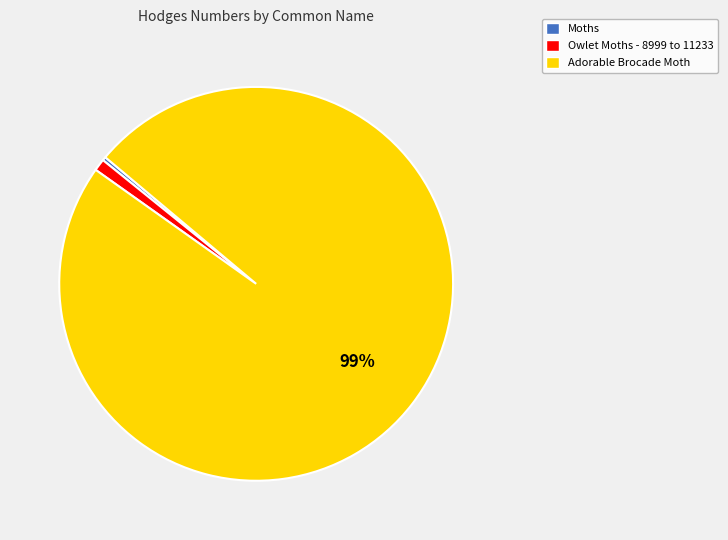

To the nearest percent, what percentage of the pie is Owlet Moths - 8999 to 11233?

1%